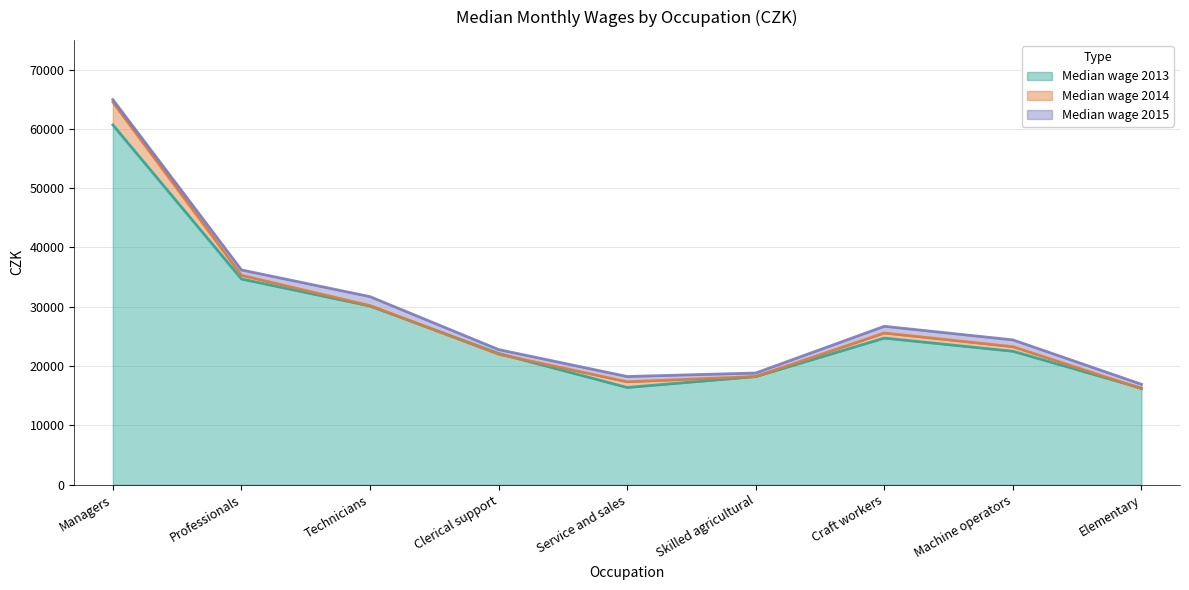

At which category does Median wage 2013 reach its first local valley?

Service and sales